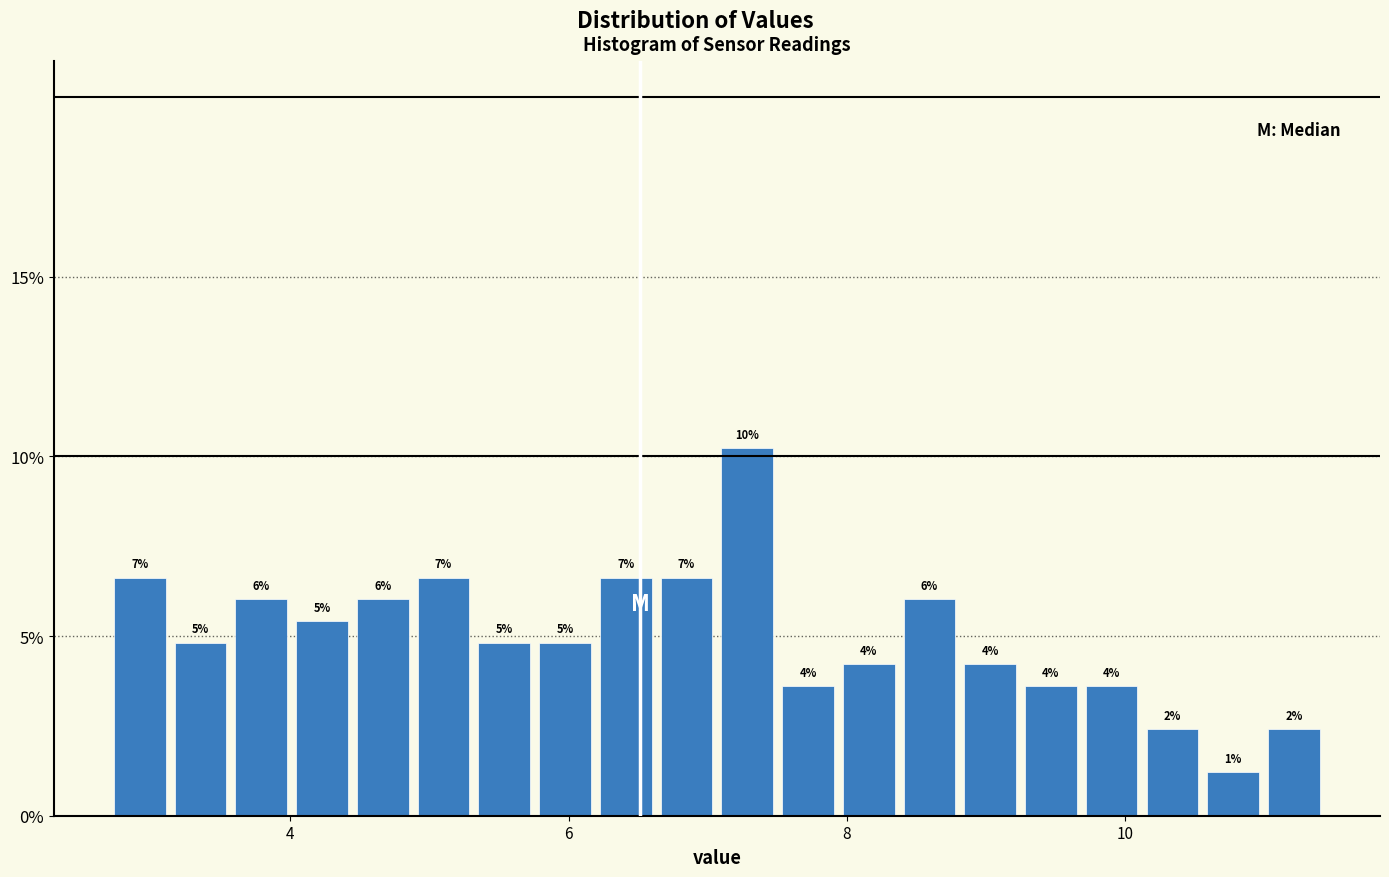

Read against the x-axis, roughly where is the centre of the tallest bar?

7.2